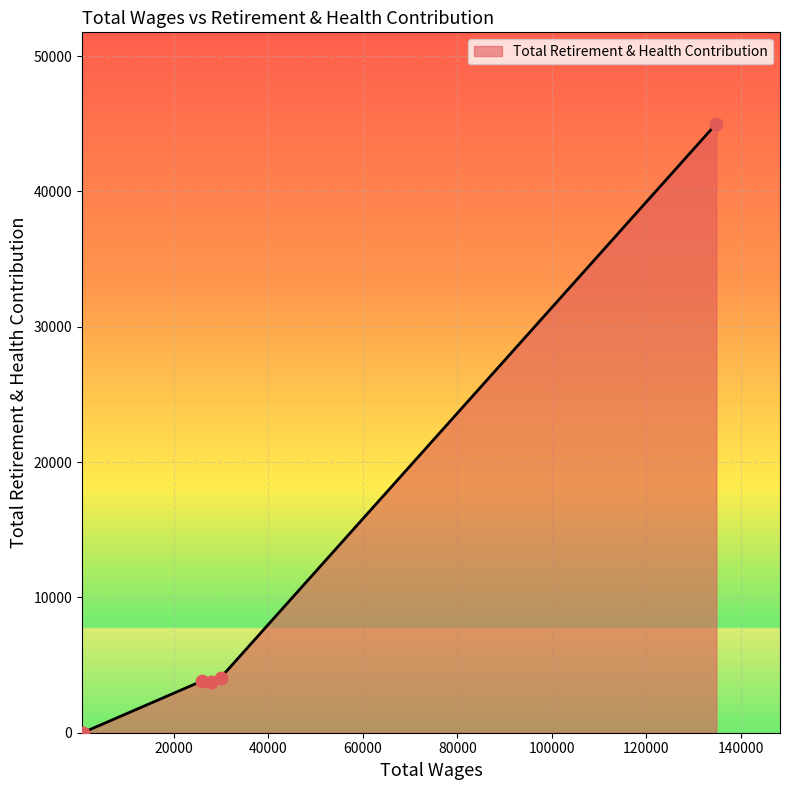

What is the maximum value shown in the chart?

44999